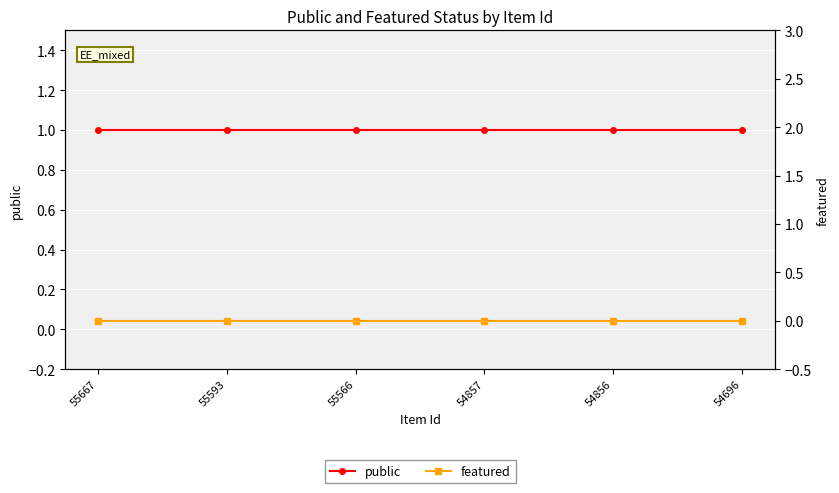

List the series in order of their overall mean, lowest first.

featured, public